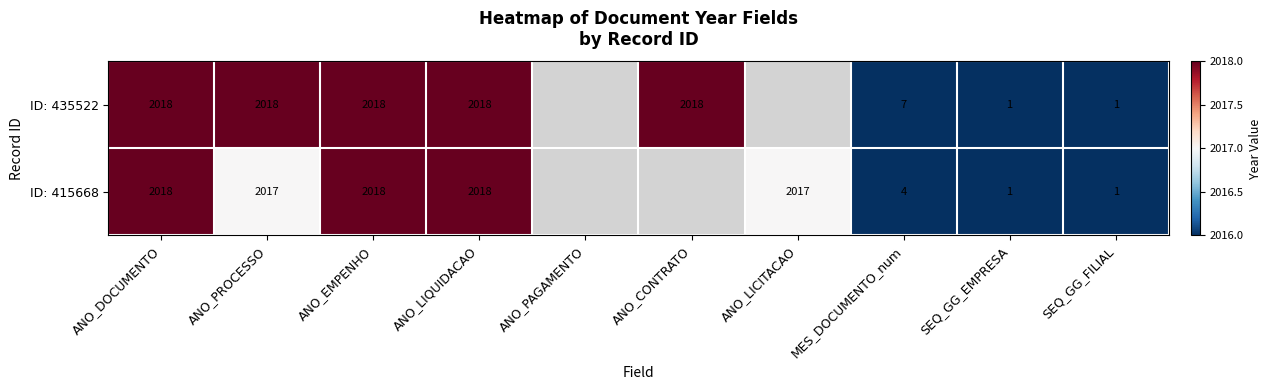

The ID: 415668 series shows 3038 at ANO_LICITACAO. True or false?

False